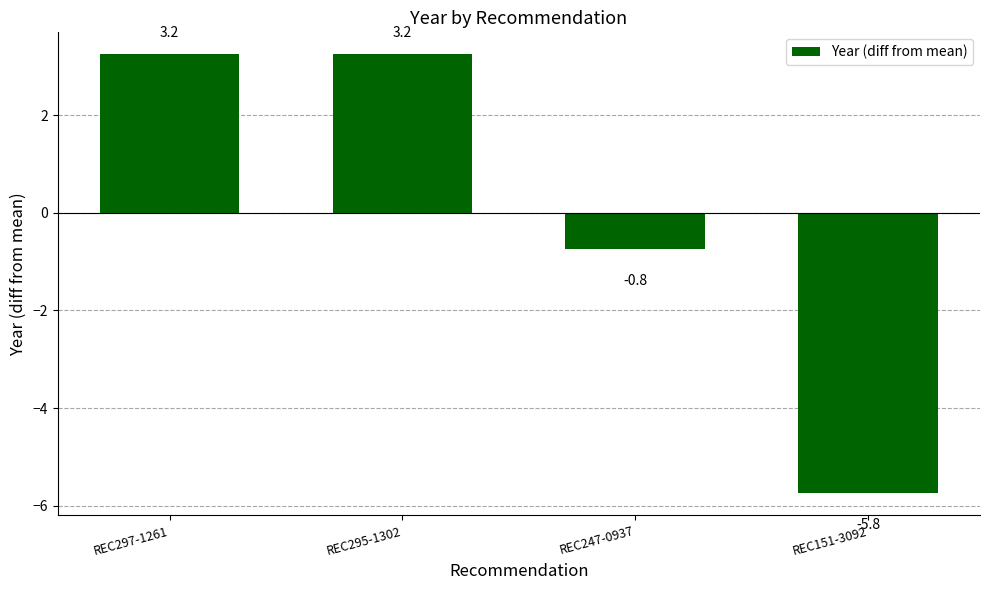

Where is the data nearest to the value -1?

REC247-0937